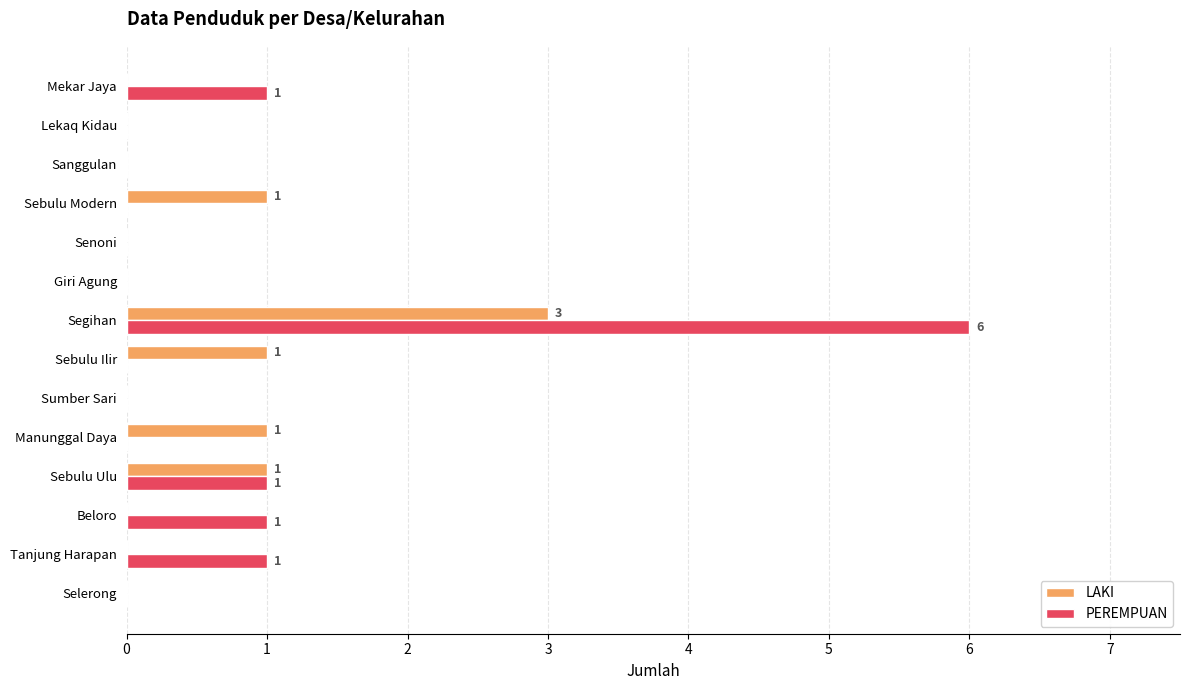

What are all the series names shown in the legend?

LAKI, PEREMPUAN